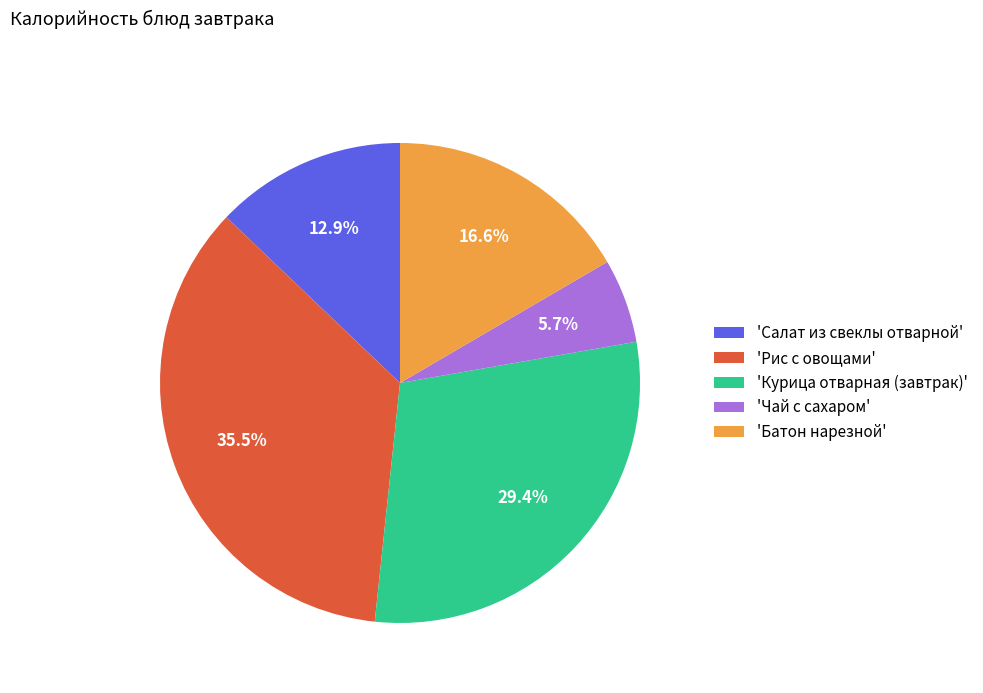

Is there a majority slice in this chart?

No